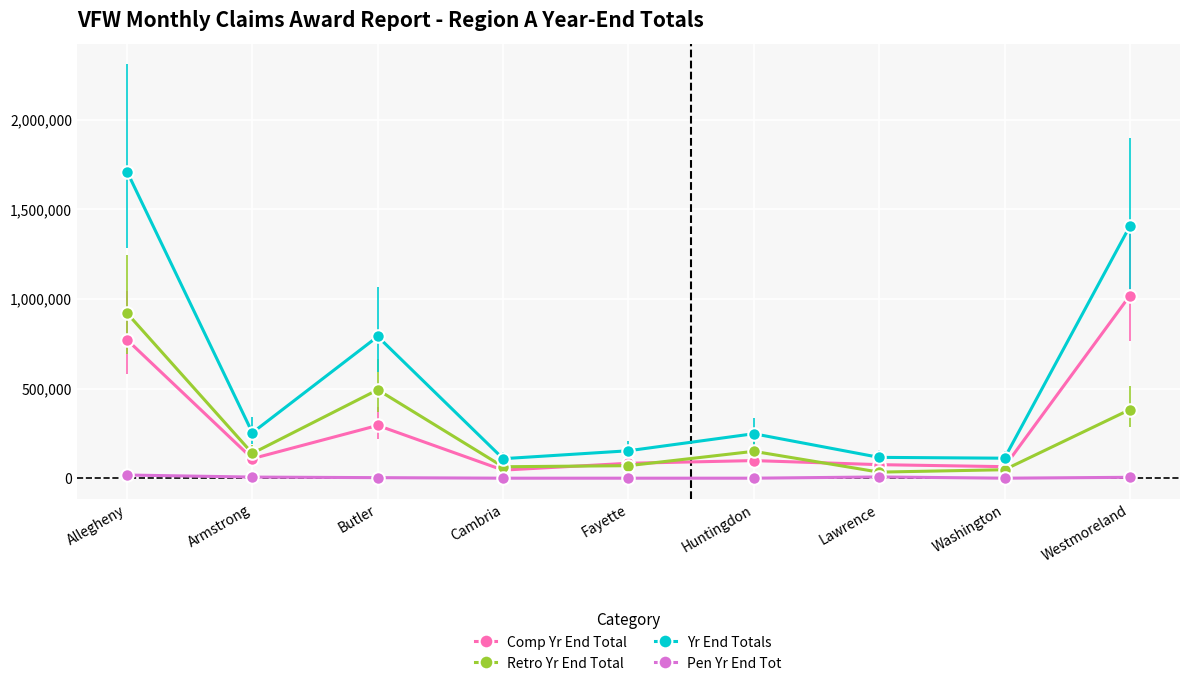

In Retro Yr End Total, how many points are lower than both neighbors (excluding endpoints)?

3